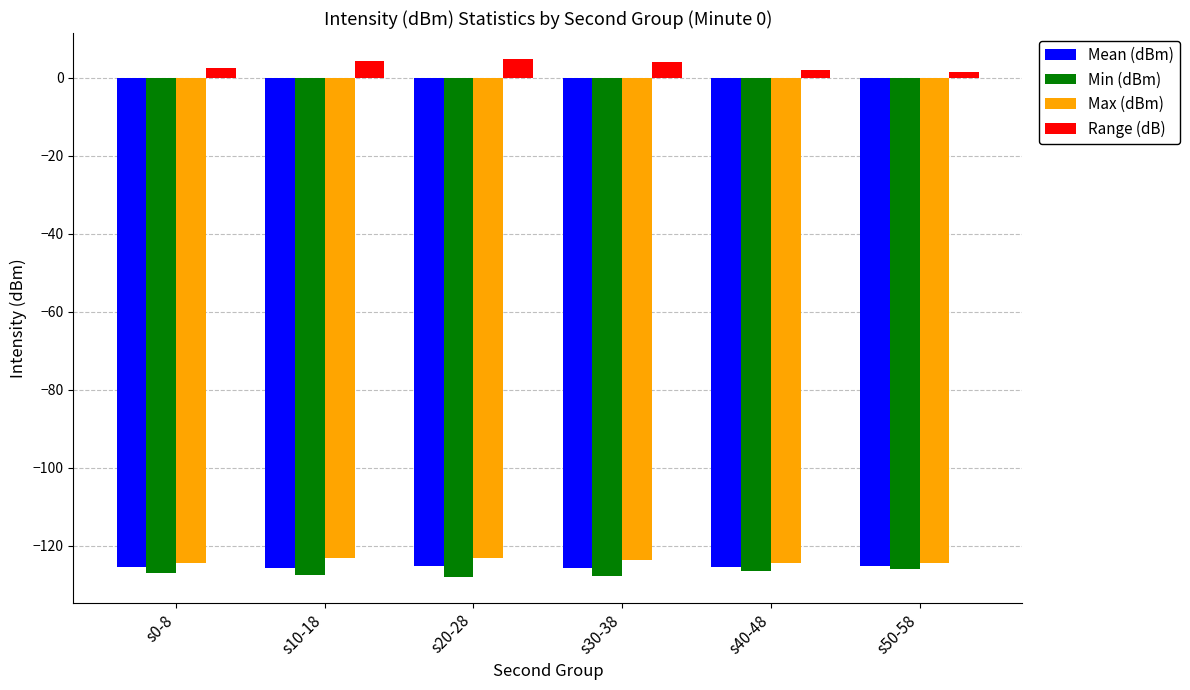

Which series has the largest total across all categories?

Range (dB)